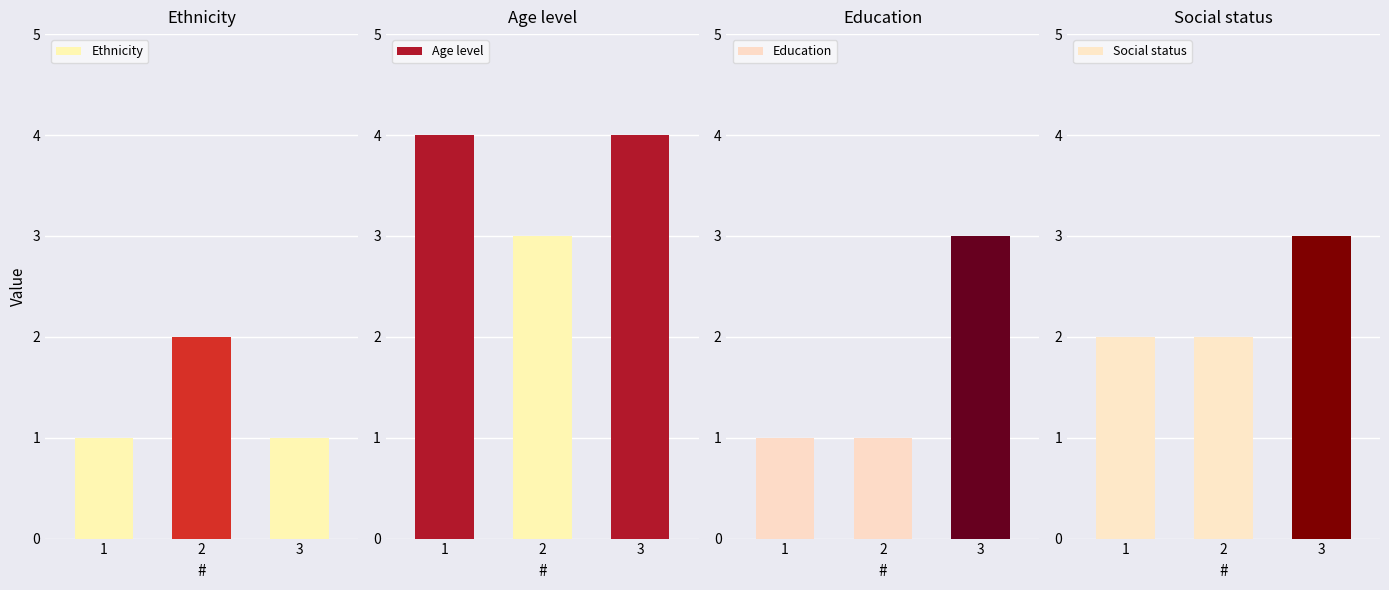

Reading right to left, list all the values displayed in this chart.

Ethnicity: 1	2	1
Age level: 4	3	4
Education: 3	1	1
Social status: 3	2	2